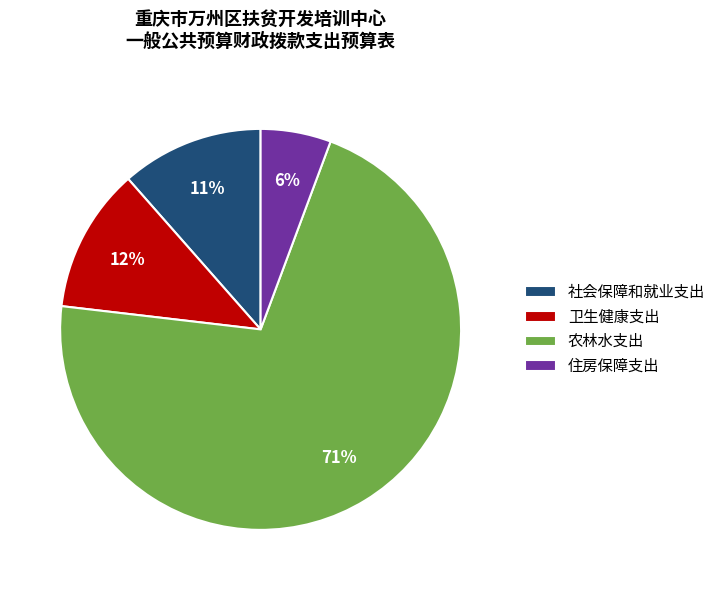

Is 农林水支出 the majority of the pie?

Yes